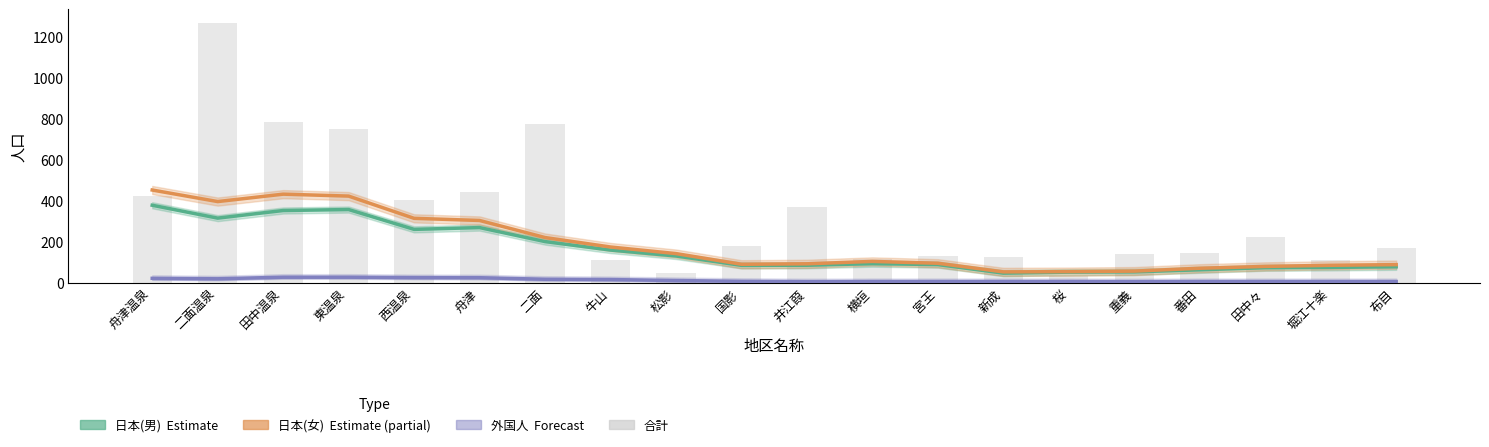

What is the spread (max minus min) of values at 重義?

135.0